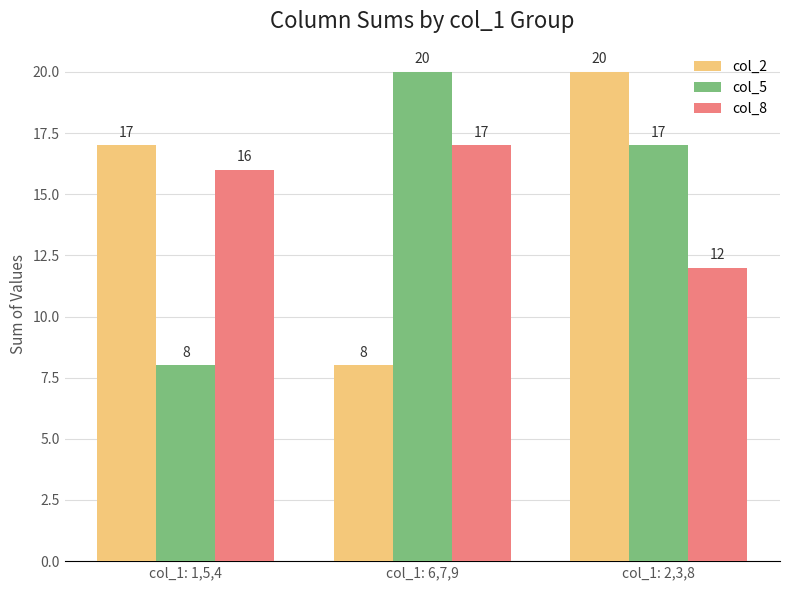

What is the label of the 2nd bar from the right?

col_1: 6,7,9